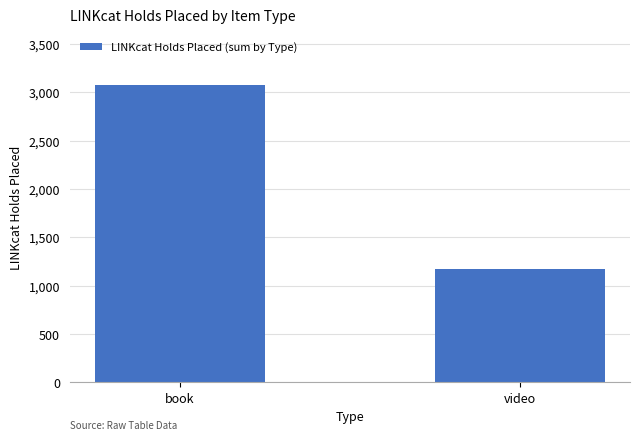

Reading left to right, list all the values displayed in this chart.

book=3076	video=1173